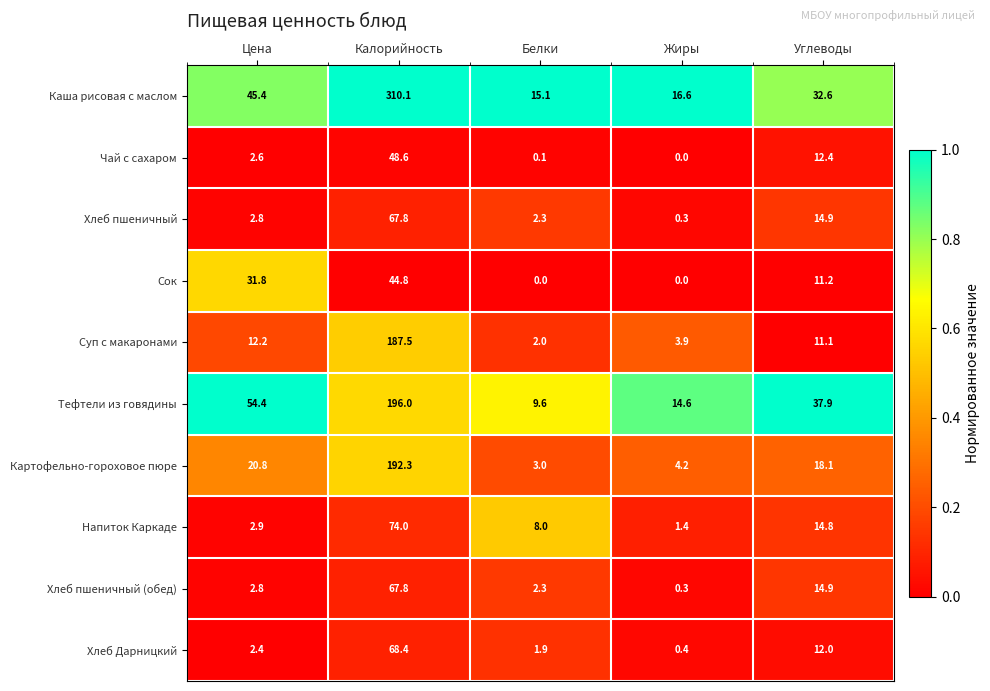

Read the Хлеб пшеничный value at Цена.

2.8